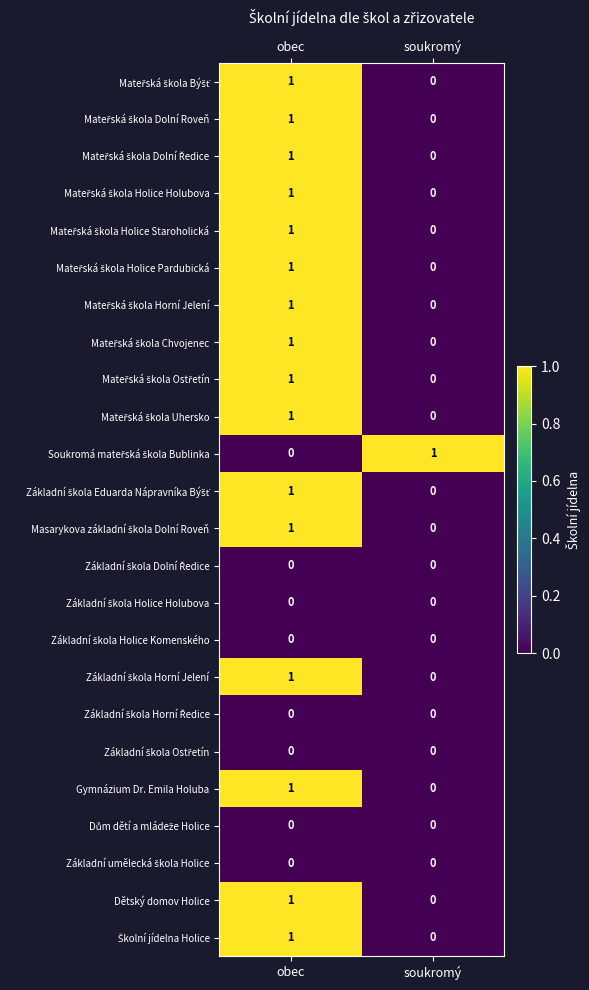

What is the total value across all series at obec?

16